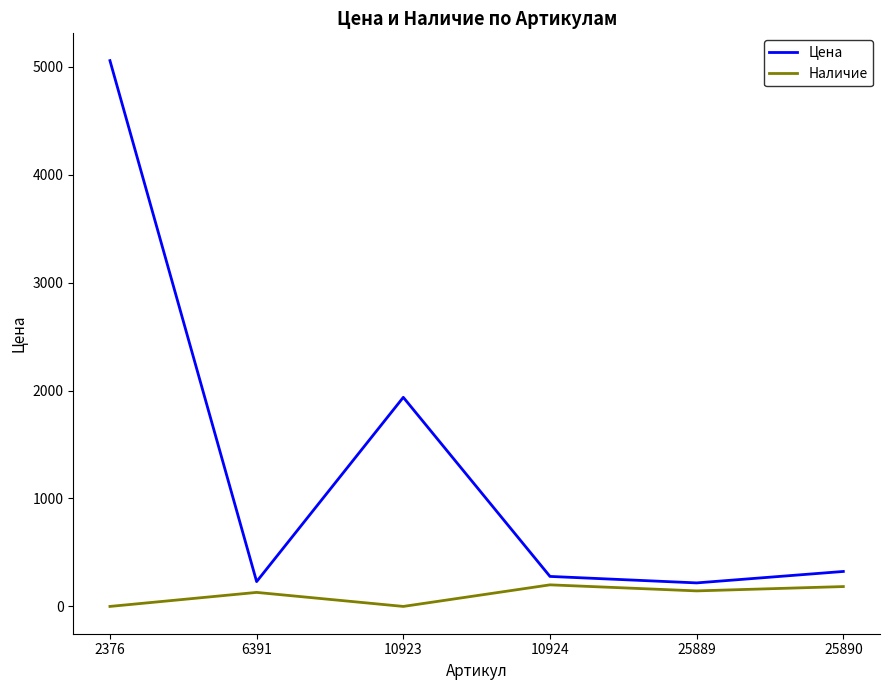

Where is Цена nearest to the value 2637?

10923